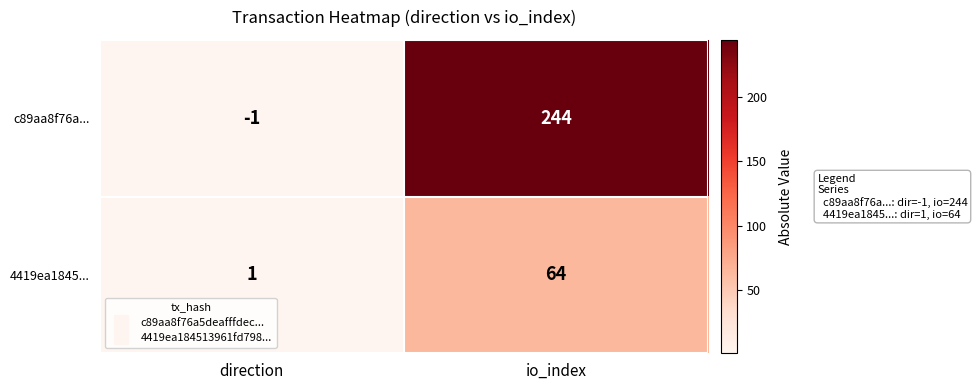

Which series changed the most between direction and io_index?

c89aa8f76a...